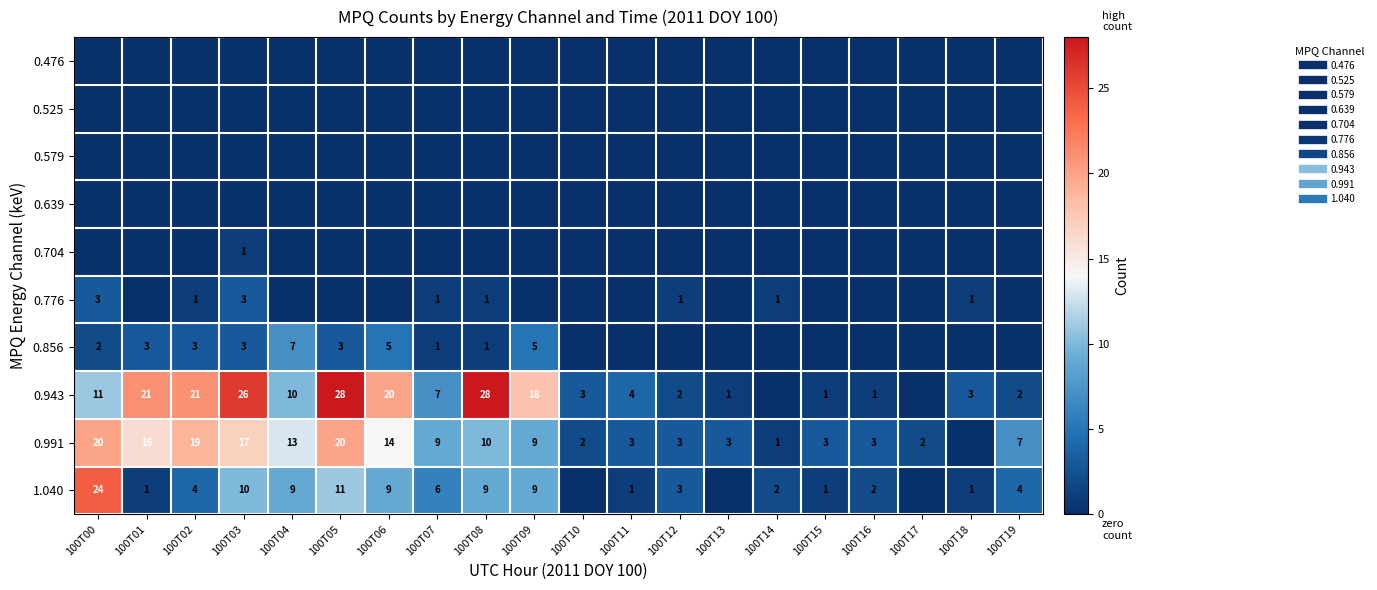

At 100T18, list the series in order from largest to smallest.

0.943, 0.776, 1.040, 0.476, 0.525, 0.579, 0.639, 0.704, 0.856, 0.991